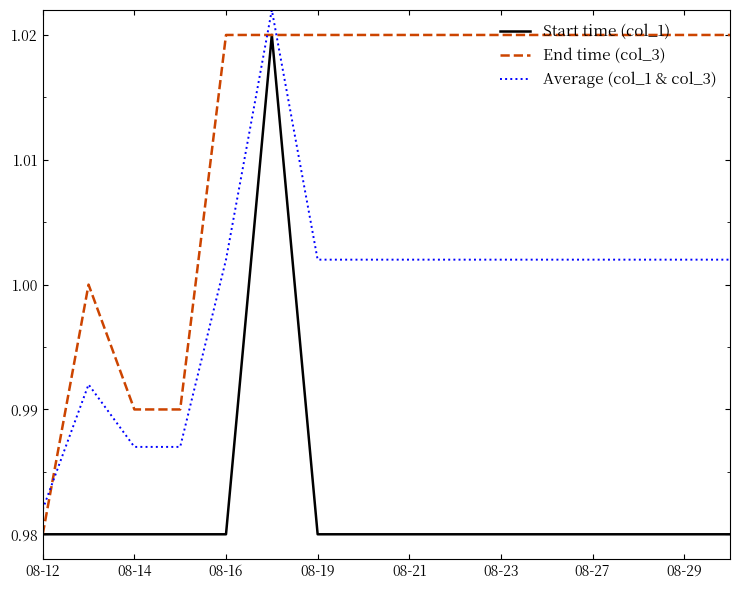

At how many categories does at least one series exceed 0?

16